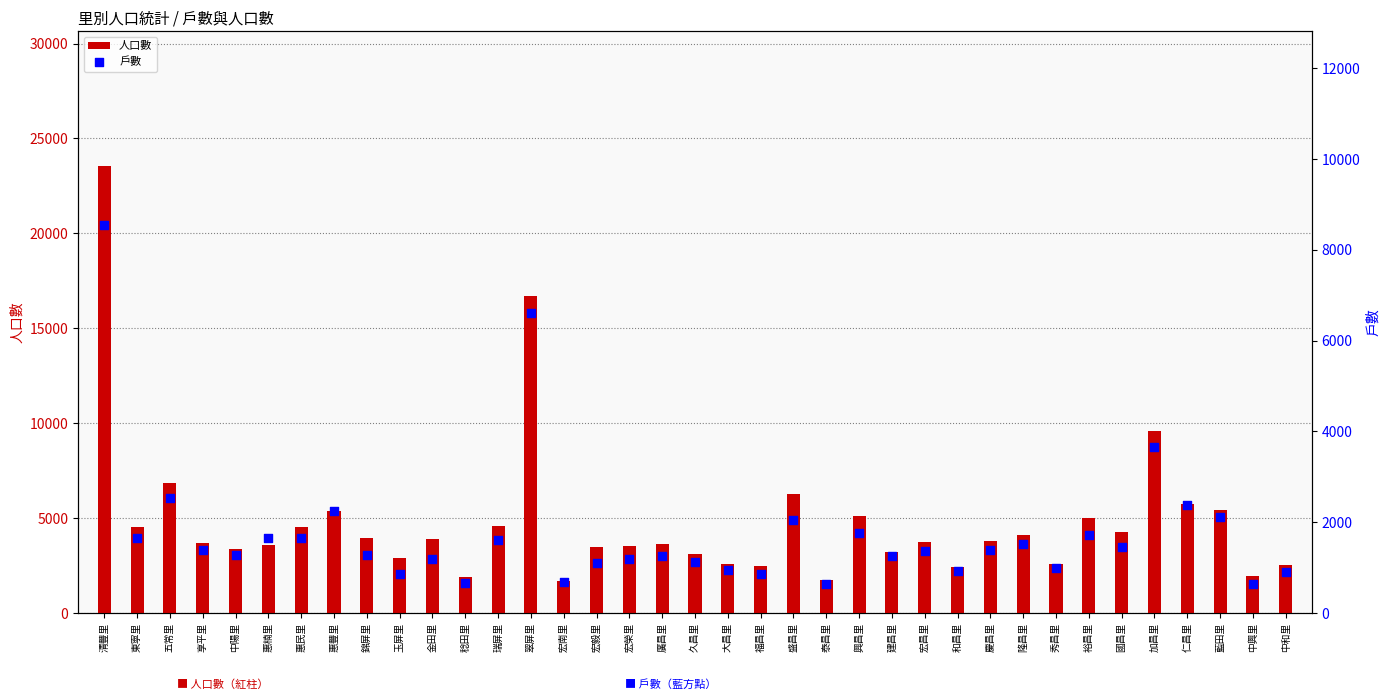

What is the total value across all series at 大昌里?

3541